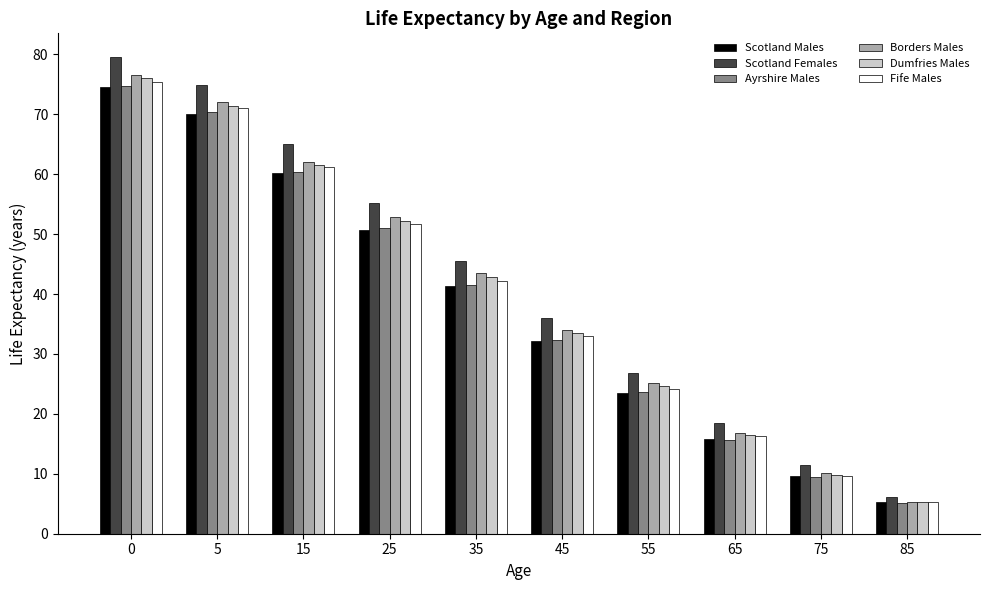

The value of Ayrshire Males at 45 is 44.4. True or false?

False